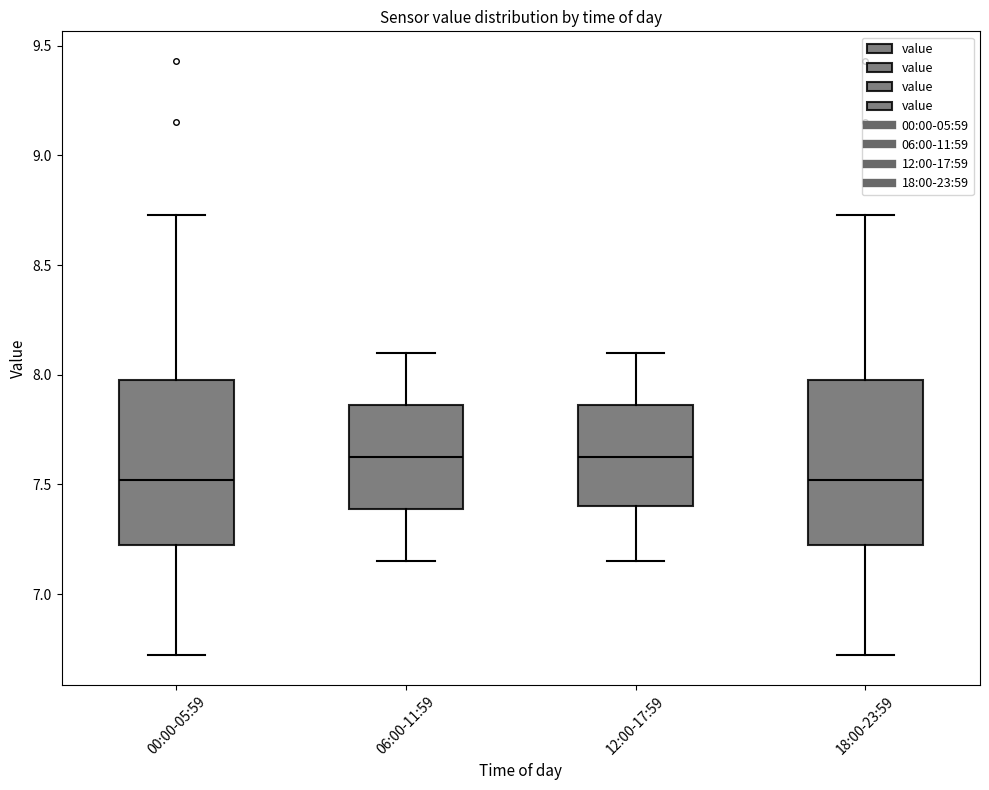

Reading left to right, transcribe this box plot: for each box, give where its median line is, the range the box spans, and where its two whiskers end, as read against the y-axis. The values are not printed on the chart, so give them approximately, as read against the axis.

00:00-05:59: median 7.50, box 7.25 to 8.00, whiskers 6.70 to 8.75
06:00-11:59: median 7.65, box 7.40 to 7.85, whiskers 7.15 to 8.10
12:00-17:59: median 7.65, box 7.40 to 7.85, whiskers 7.15 to 8.10
18:00-23:59: median 7.50, box 7.25 to 8.00, whiskers 6.70 to 8.75